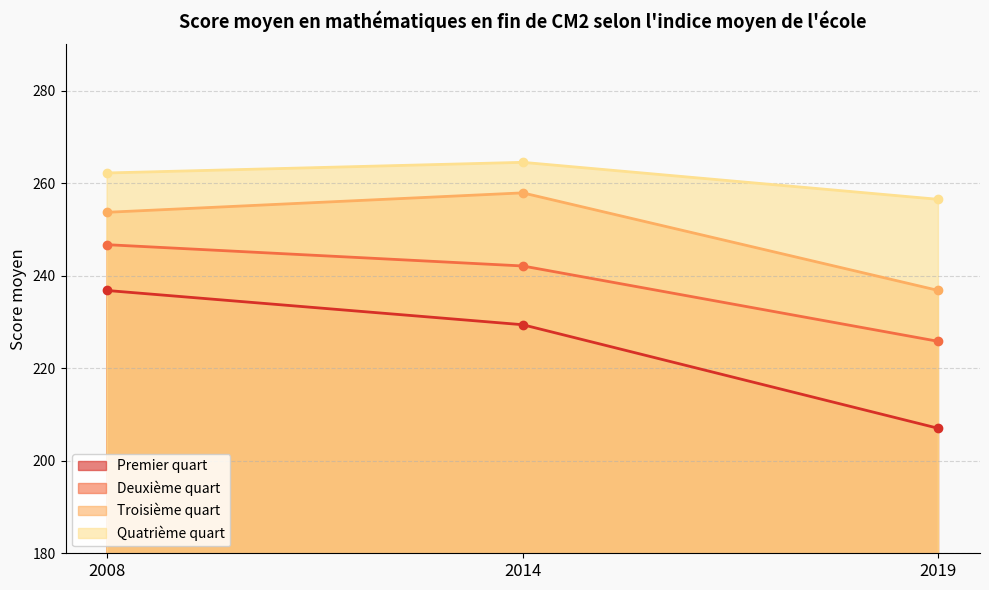

Is the value of Troisième quart at 2008 greater than the value of Deuxième quart at 2014?

Yes